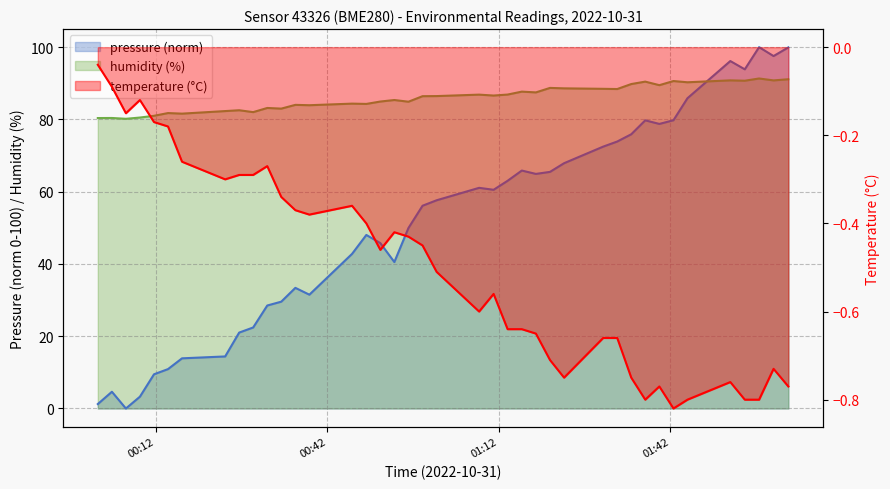

How many lines are shown in the chart?

3